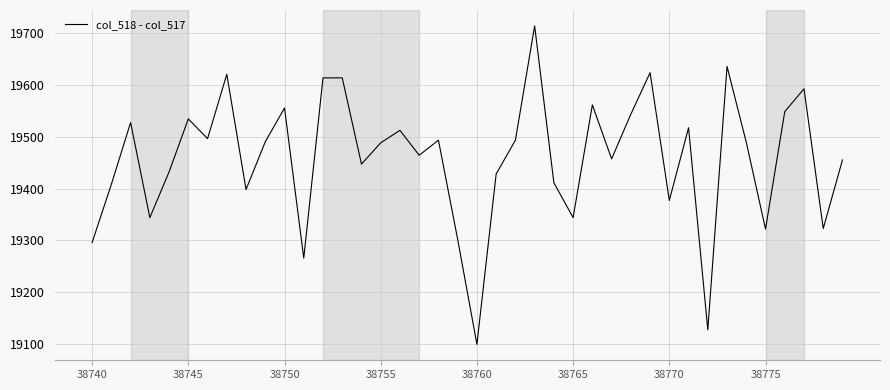

What is the minimum value shown in the chart?

19100